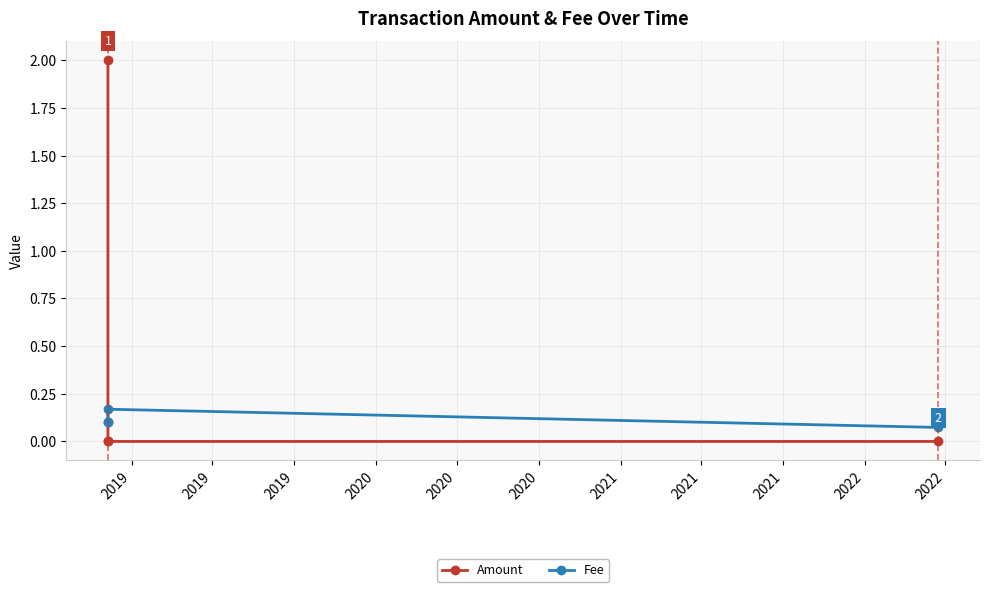

True or false: Fee has more than 1 interior local peaks.

False